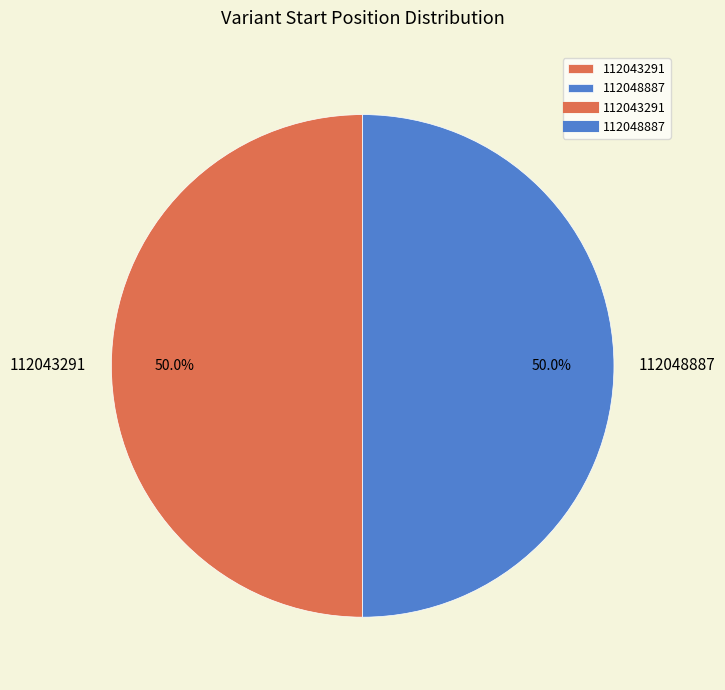

How many slices are in this pie chart?

2